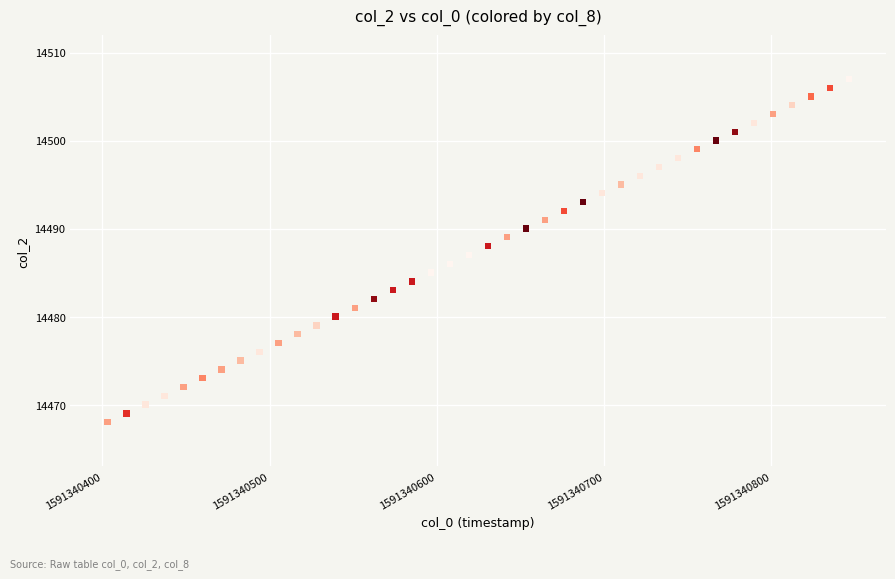

What is the range of Y values (max minus min)?

39